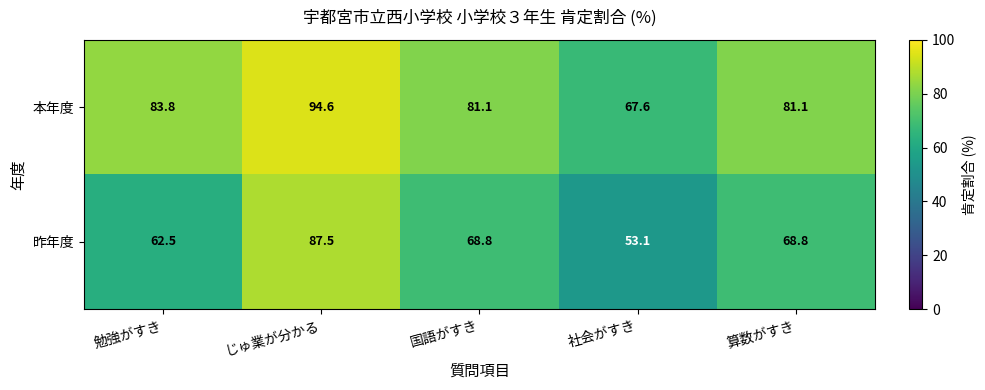

Reading right to left, list all the values displayed in this chart.

本年度: 算数がすき=81.1	社会がすき=67.6	国語がすき=81.1	じゅ業が分かる=94.6	勉強がすき=83.8
昨年度: 算数がすき=68.8	社会がすき=53.1	国語がすき=68.8	じゅ業が分かる=87.5	勉強がすき=62.5